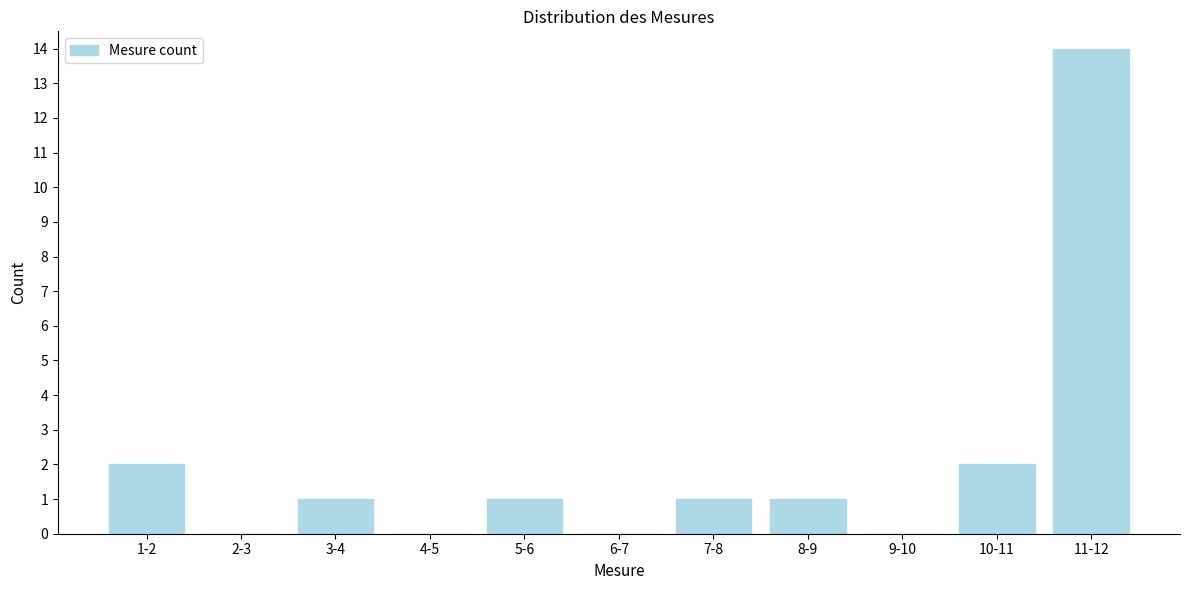

Reading left to right, list all the values displayed in this chart.

1-2=2	2-3=0	3-4=1	4-5=0	5-6=1	6-7=0	7-8=1	8-9=1	9-10=0	10-11=2	11-12=14